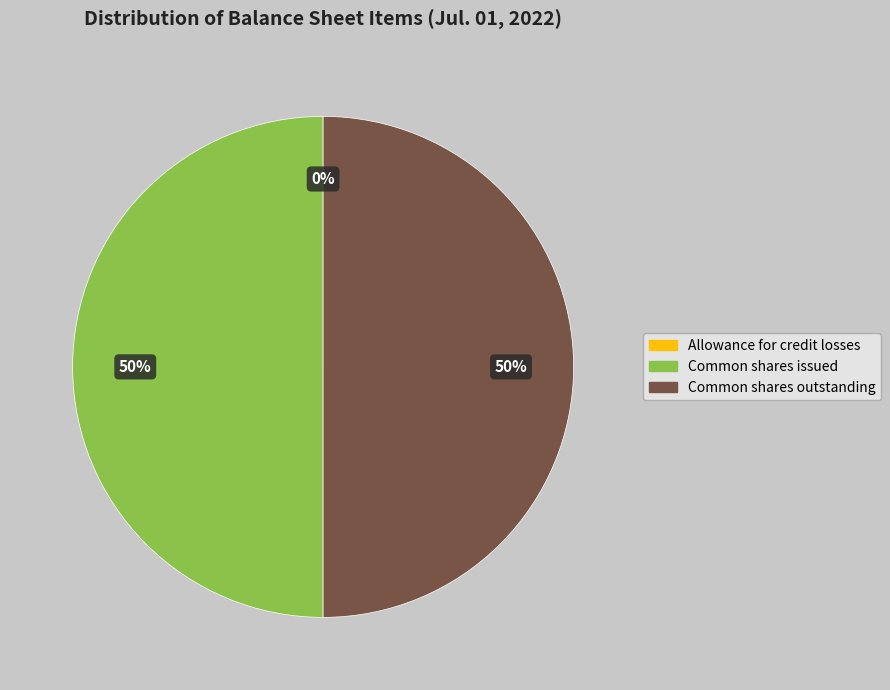

To the nearest percent, what is the difference between the largest and smallest slice percentages?

50%